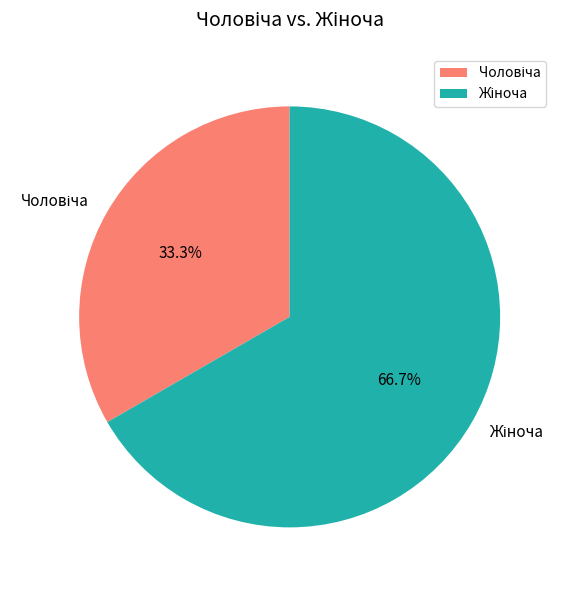

Is there any slice that represents more than half of the pie?

Yes